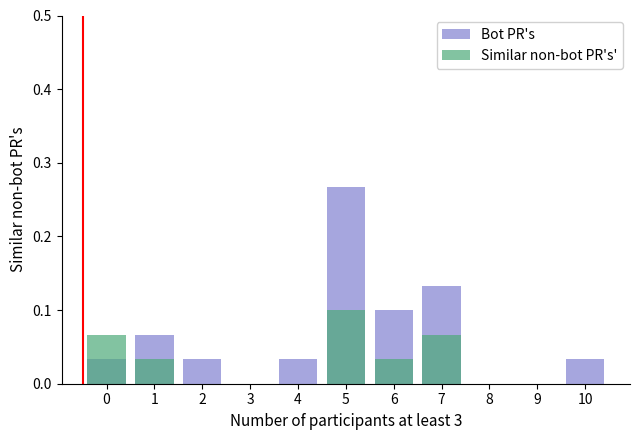

What is the total value across all series at 6?

0.1